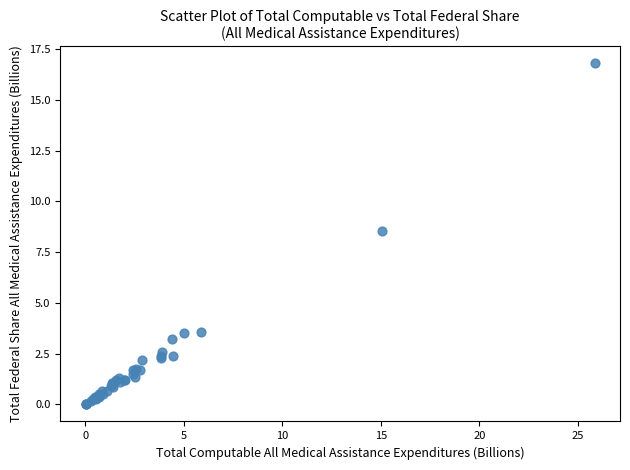

What Y value in the scatter plot is closest to 8?

8.6